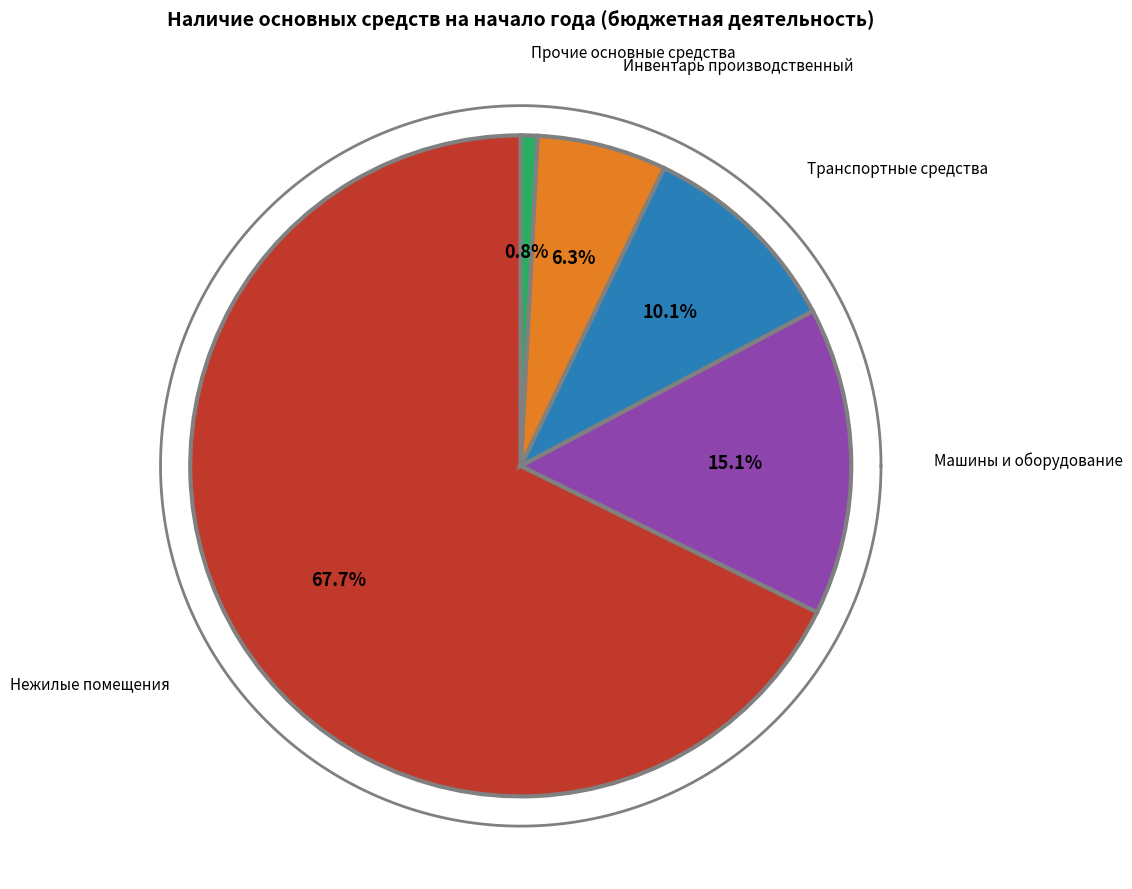

The Инвентарь производственный slice represents 6% of the pie. True or false?

True